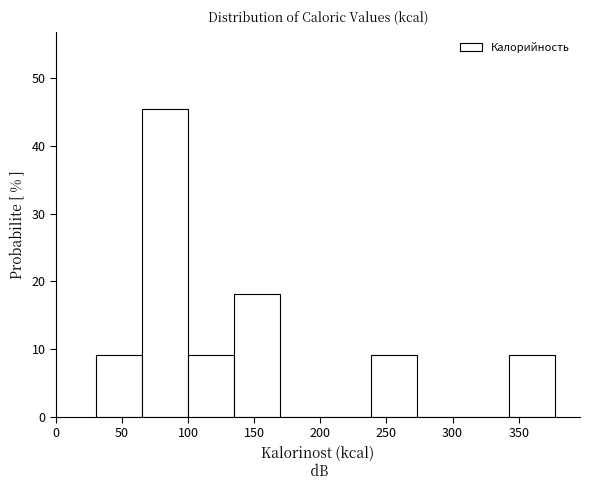

How tall is the bar that spans 240 to 275 on the x-axis? Neither the bar edges nor the heights are printed on the chart, so give them approximately, as read against the axes.

9